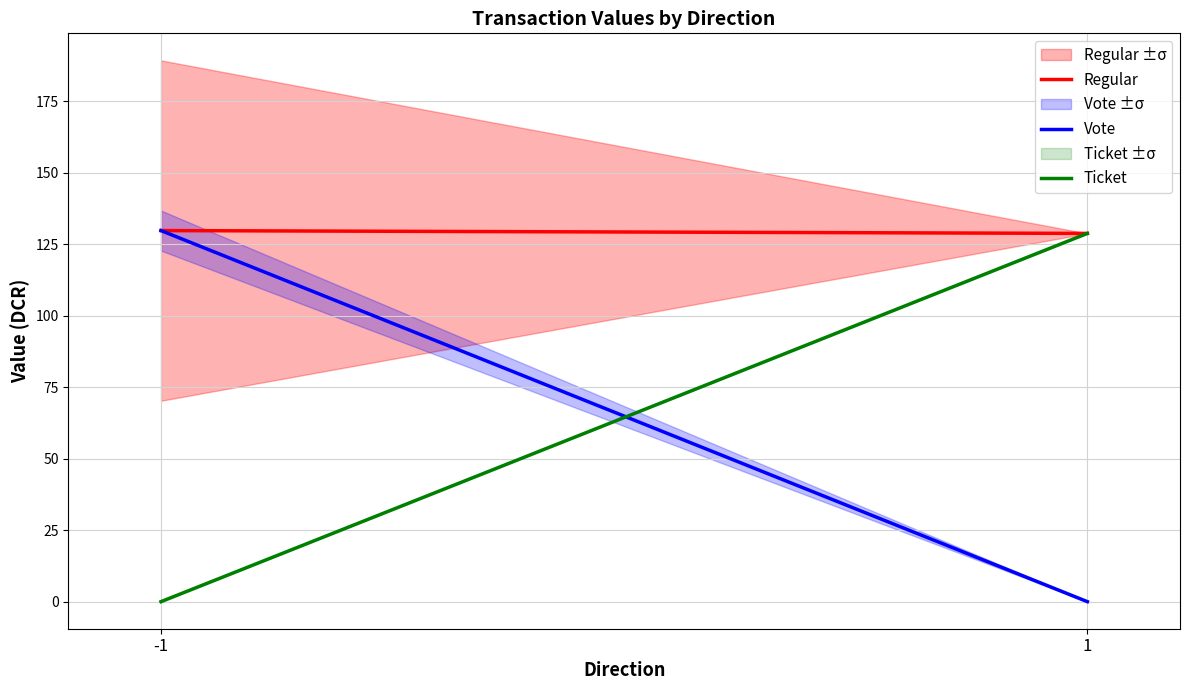

At which label does Regular first exceed 129?

-1